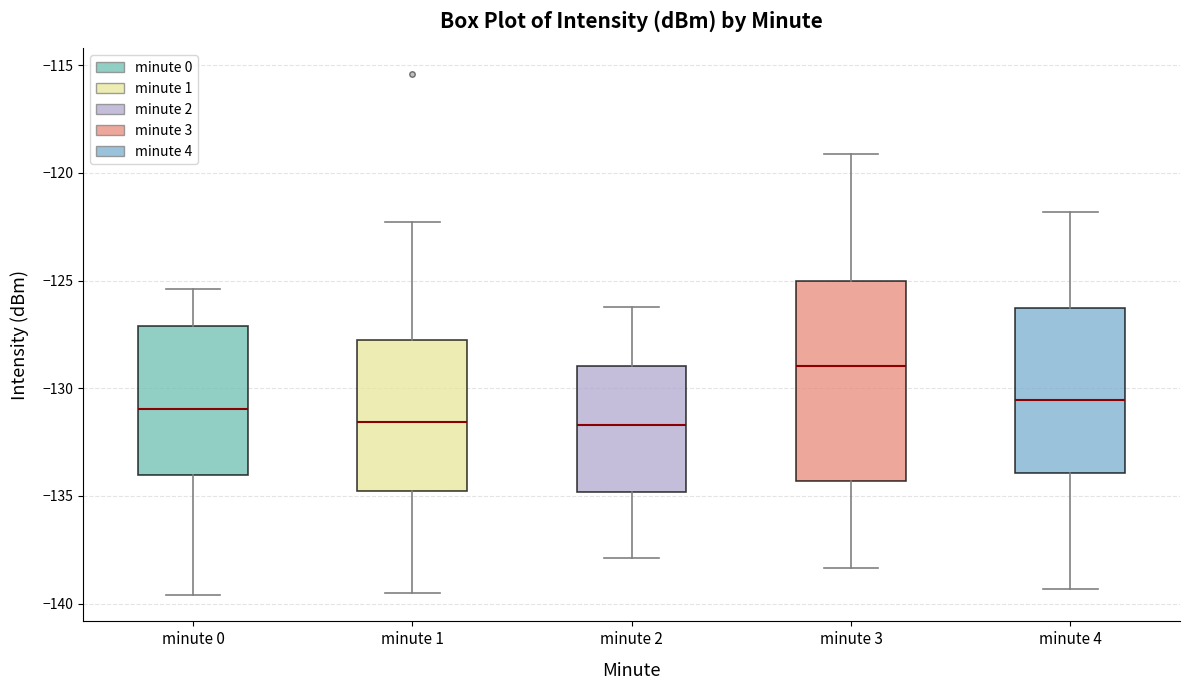

Comparing the boxes themselves (not the whiskers), which one is the tallest?

minute 3